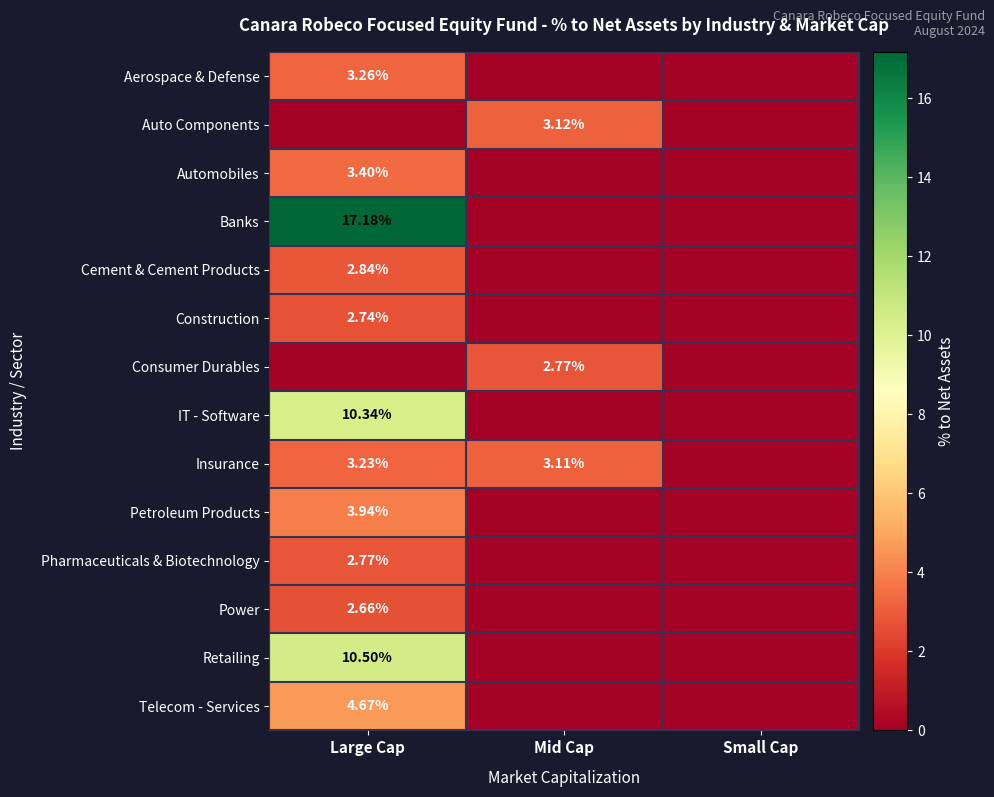

Which series changed the most between Mid Cap and Small Cap?

Auto Components